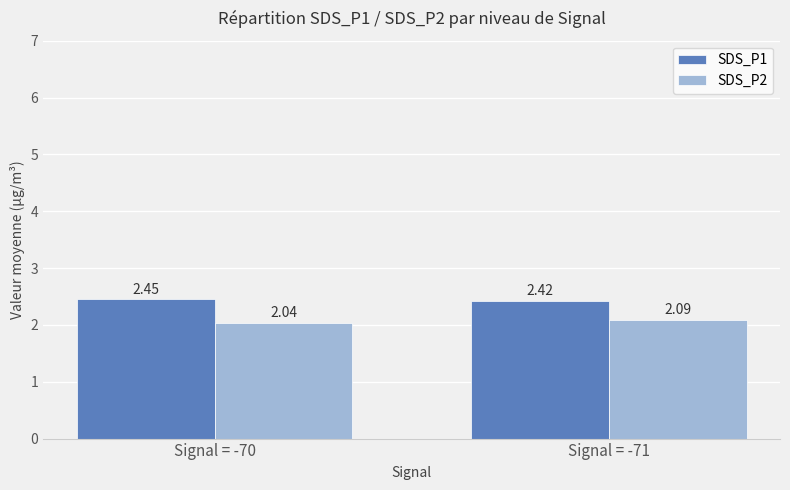

What is the difference between the highest and lowest values at Signal = -70?

0.4